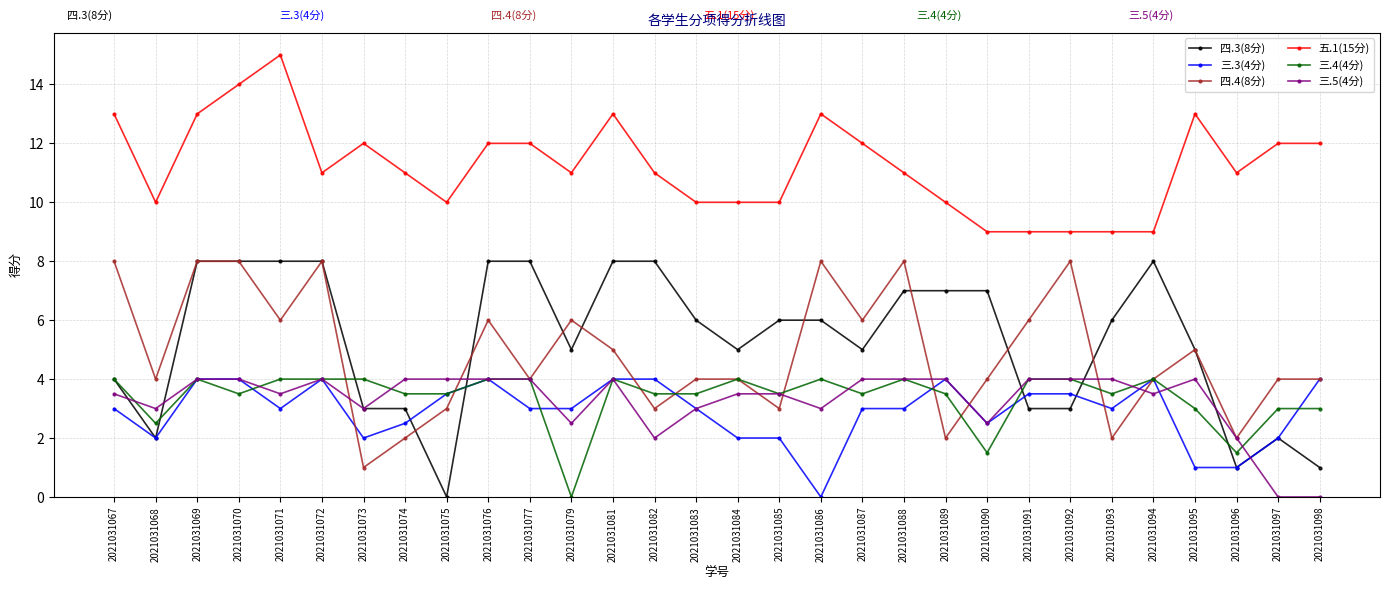

What are all the series names shown in the legend?

四.3(8分), 三.3(4分), 四.4(8分), 五.1(15分), 三.4(4分), 三.5(4分)